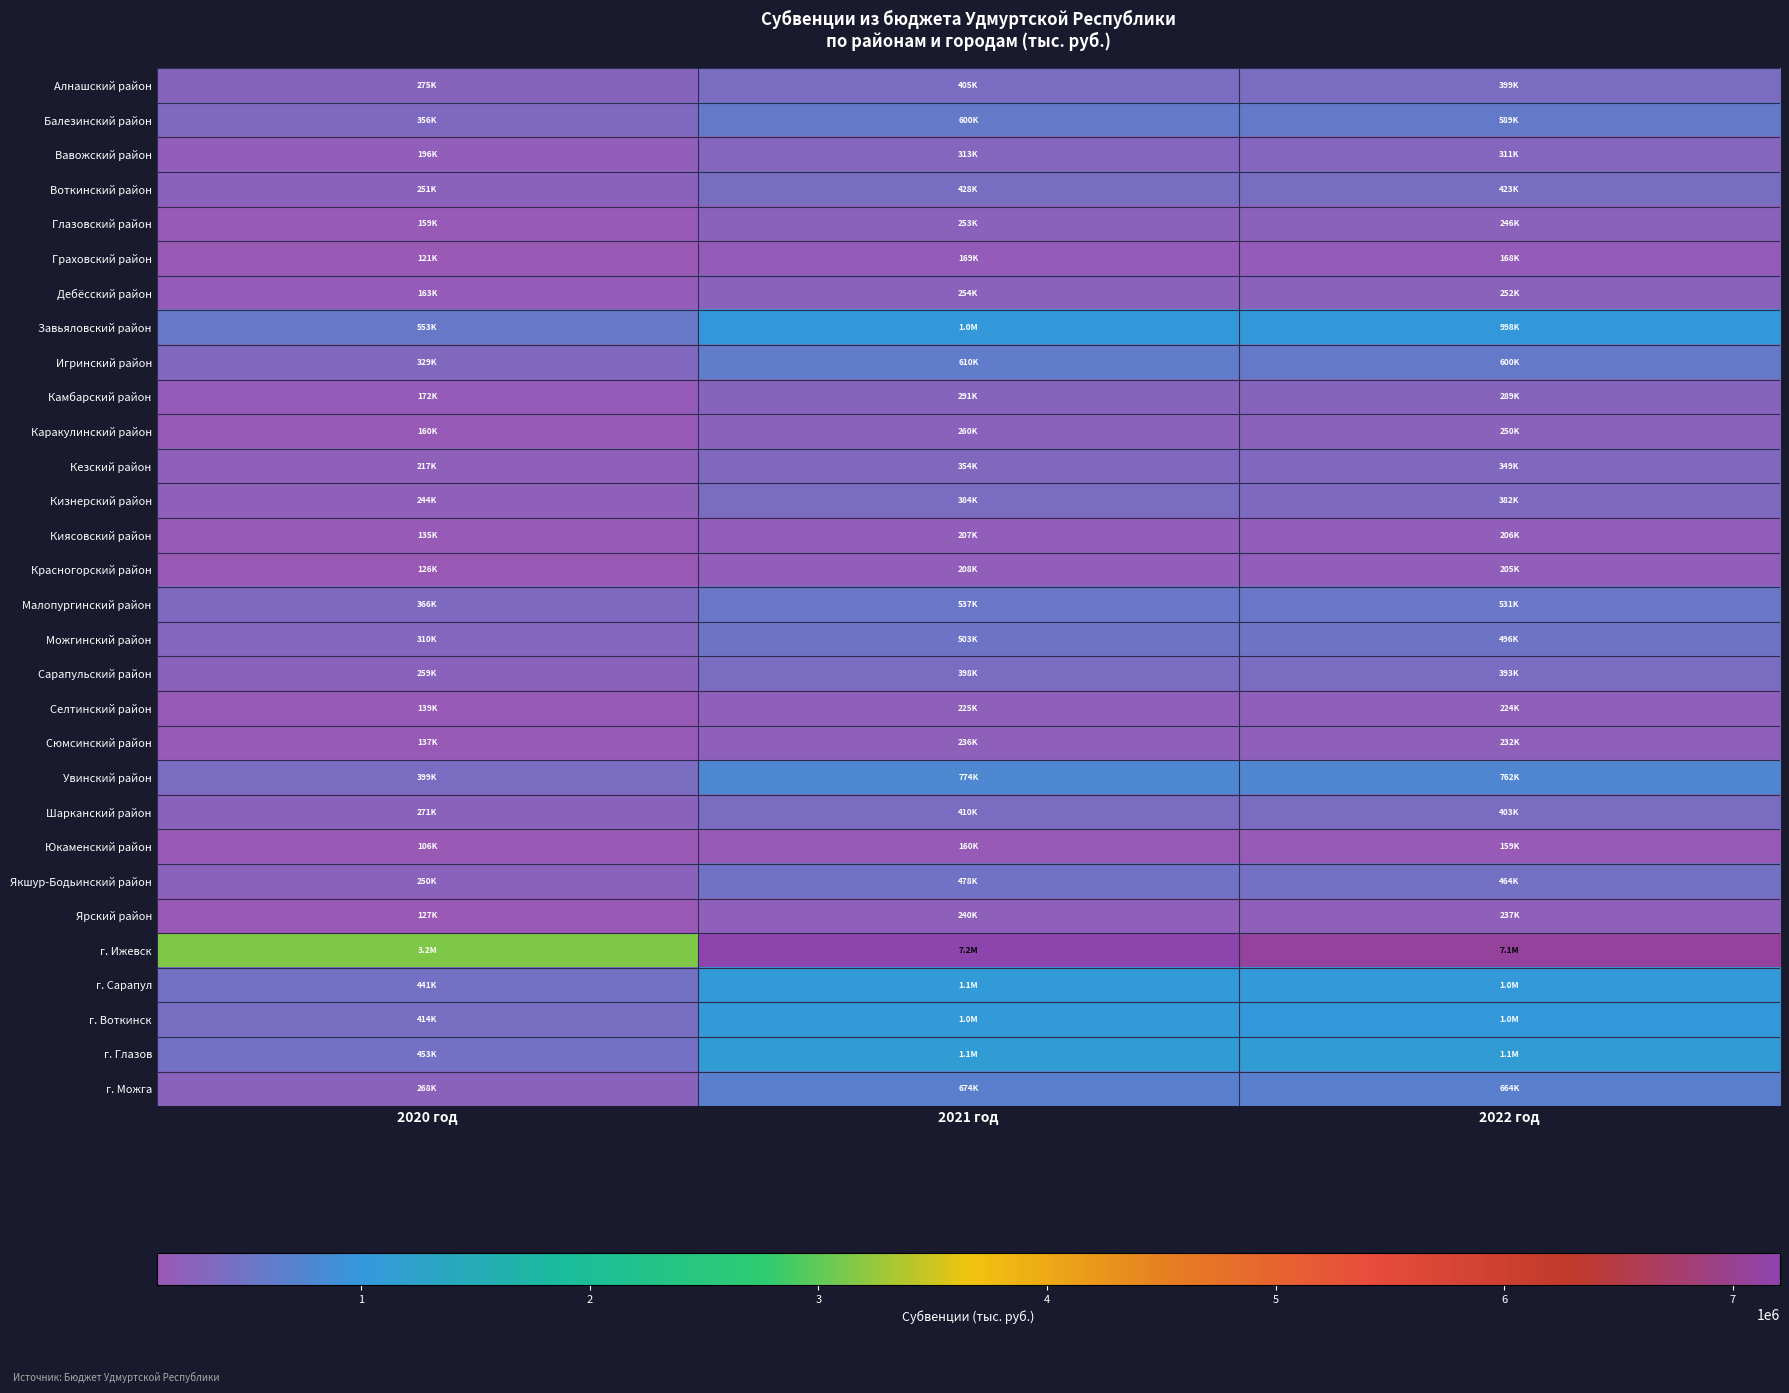

Which series has the widest spread of values?

г. Ижевск